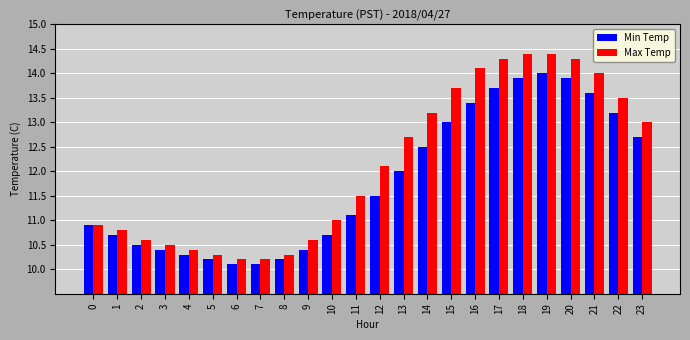

What is the spread (max minus min) of values at 4?

0.1